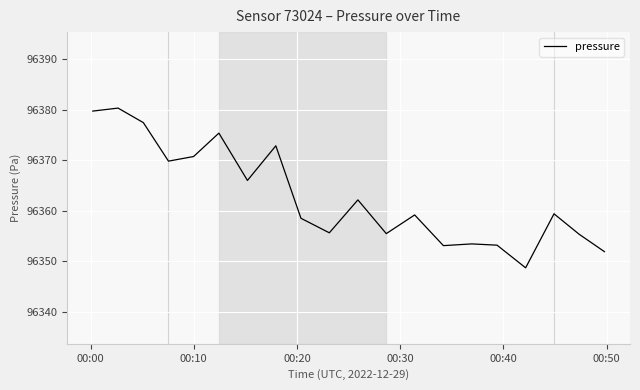

What is the difference between the maximum and minimum values?

31.5